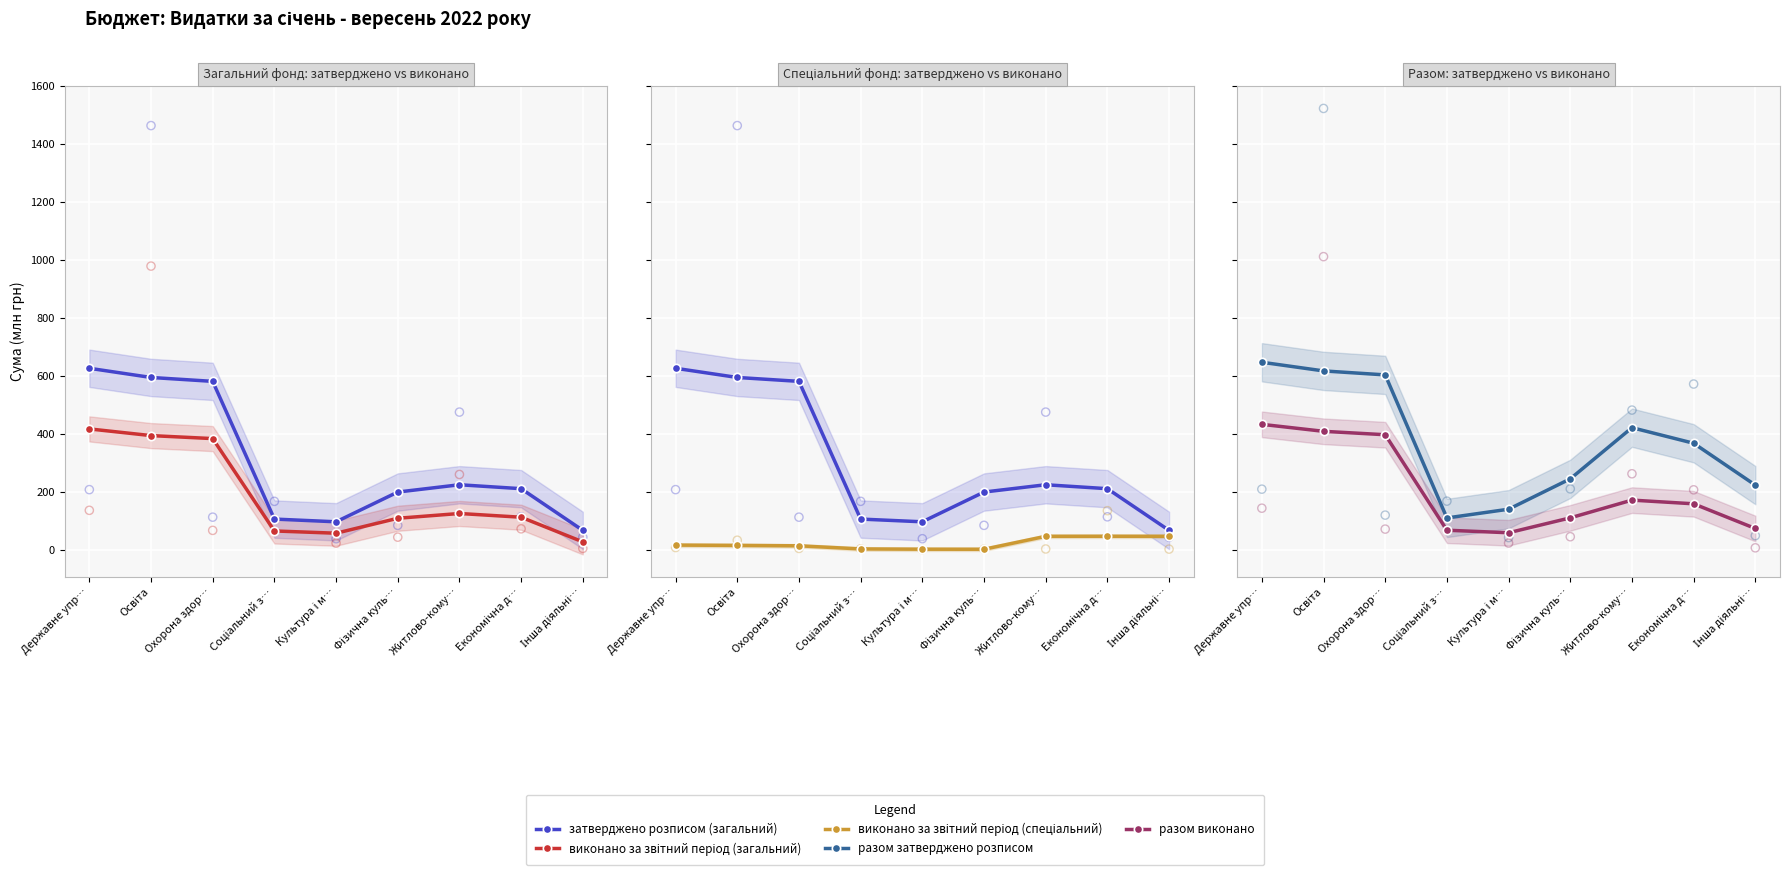

Which series contains the lowest Y value?

виконано за звітний період (спеціальний)